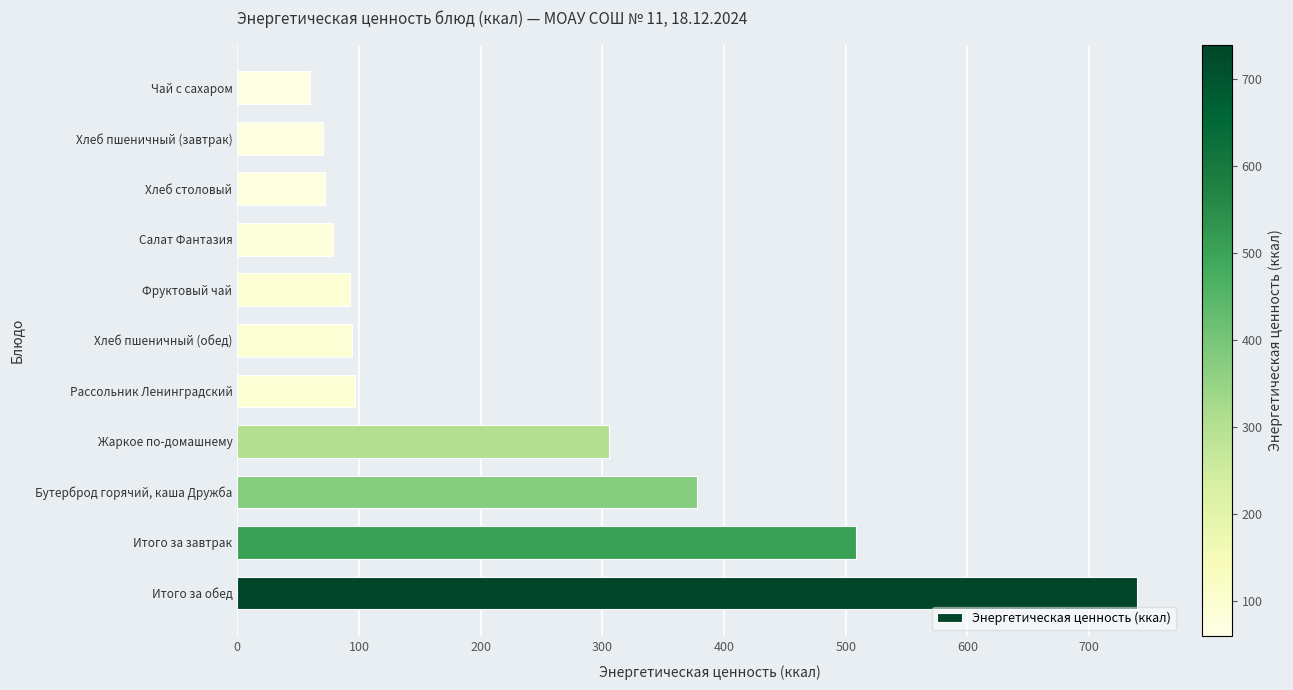

Approximately how many times larger is the value at Итого за завтрак compared to Фруктовый чай?

5.5